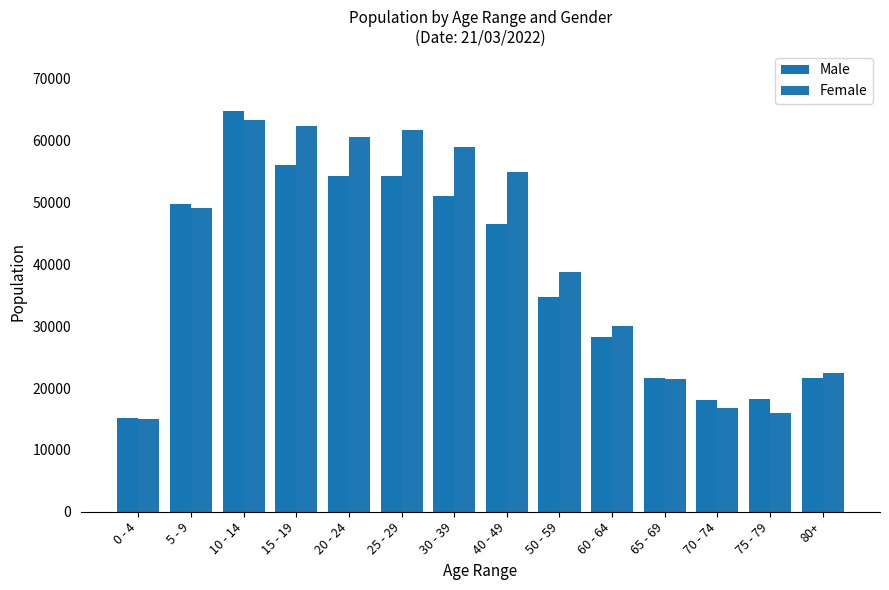

At which label does Male first exceed 46469?

5 - 9